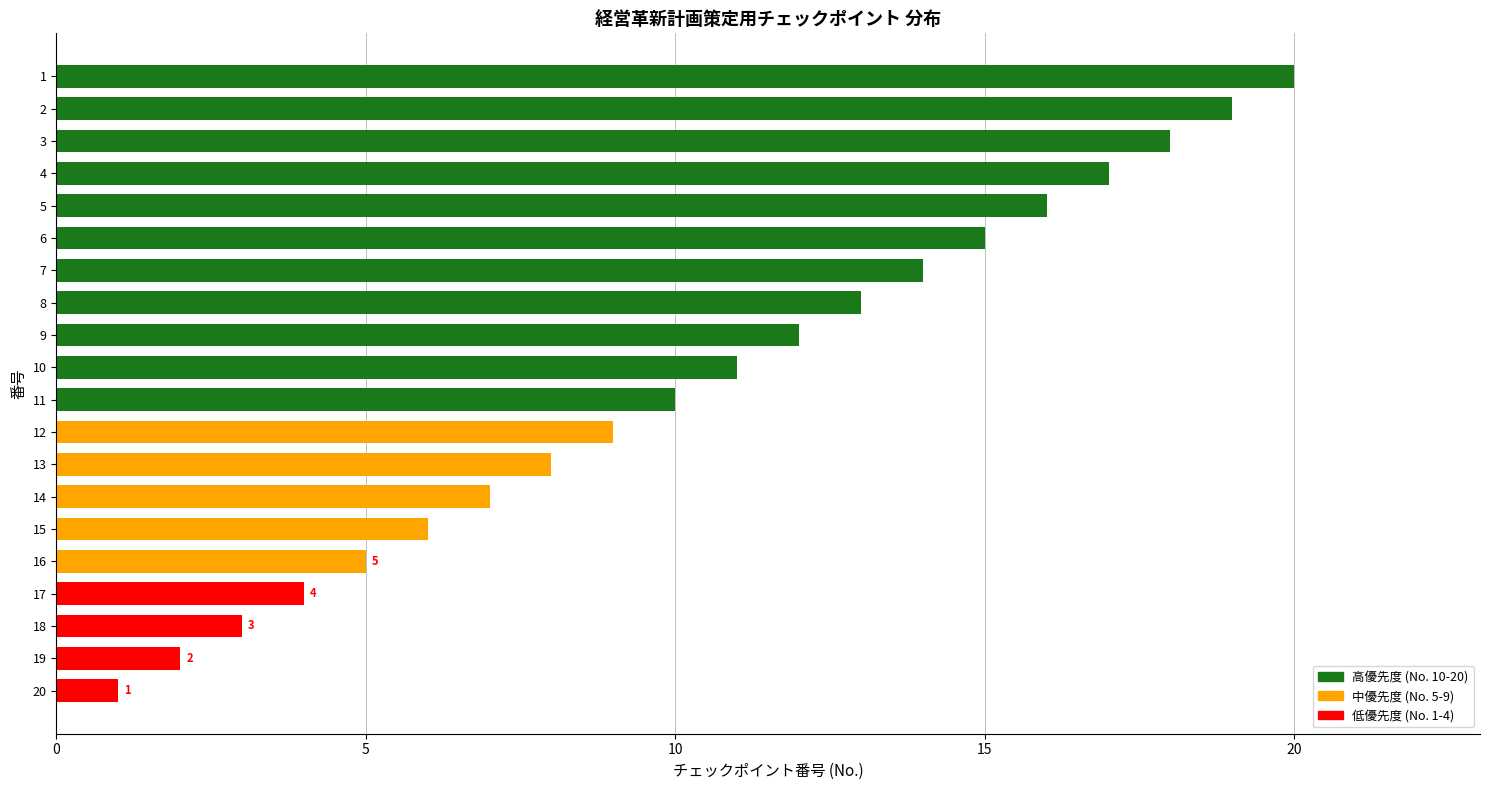

What is the minimum value shown in the chart?

1